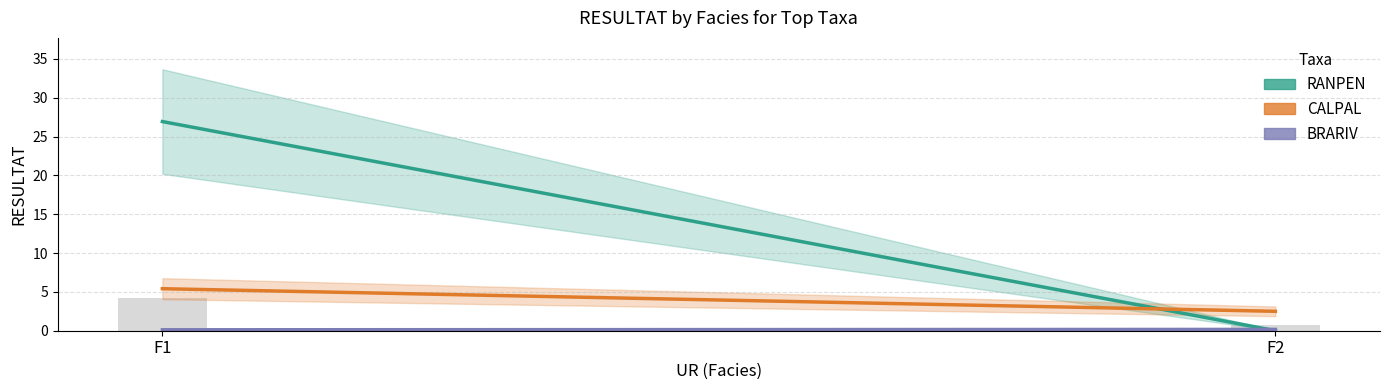

Are the bars horizontal?

No